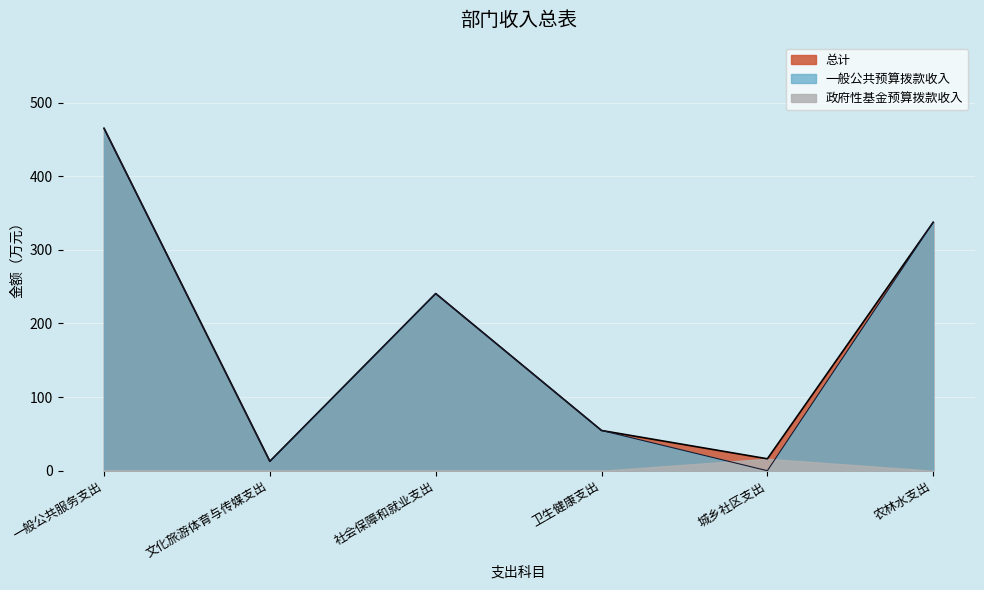

Is the value of 总计 at 社会保障和就业支出 greater than the value of 一般公共预算拨款收入 at 卫生健康支出?

Yes